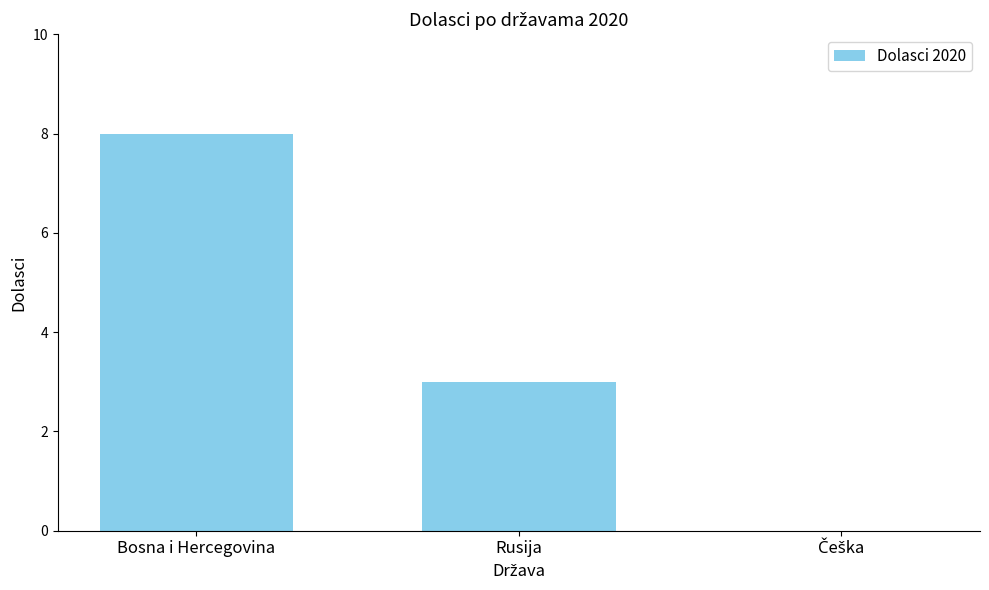

The value at Rusija is 1. True or false?

False